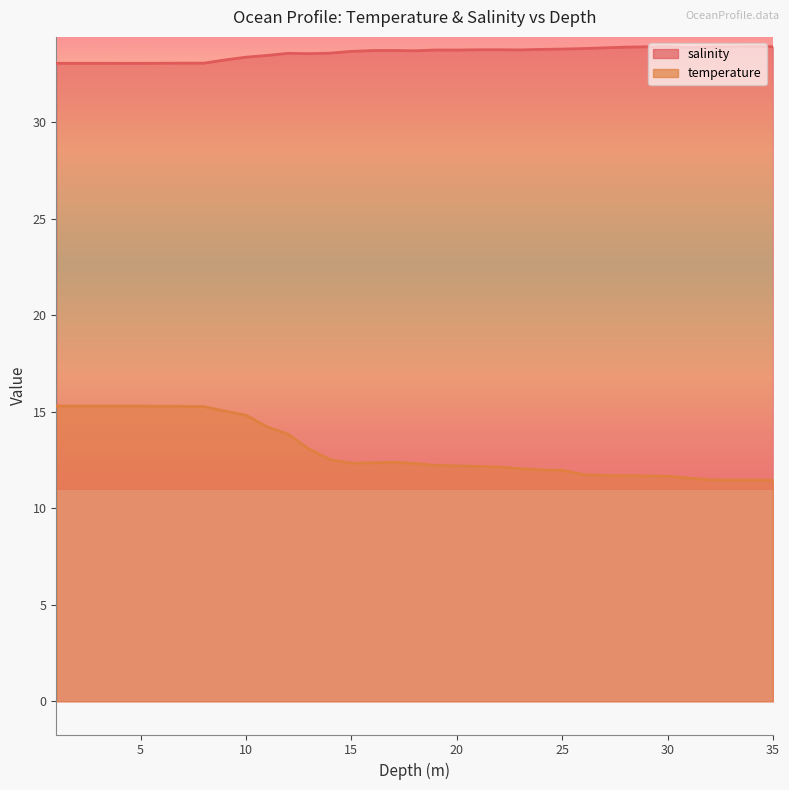

At which category is the sum across all series the highest?

1.0